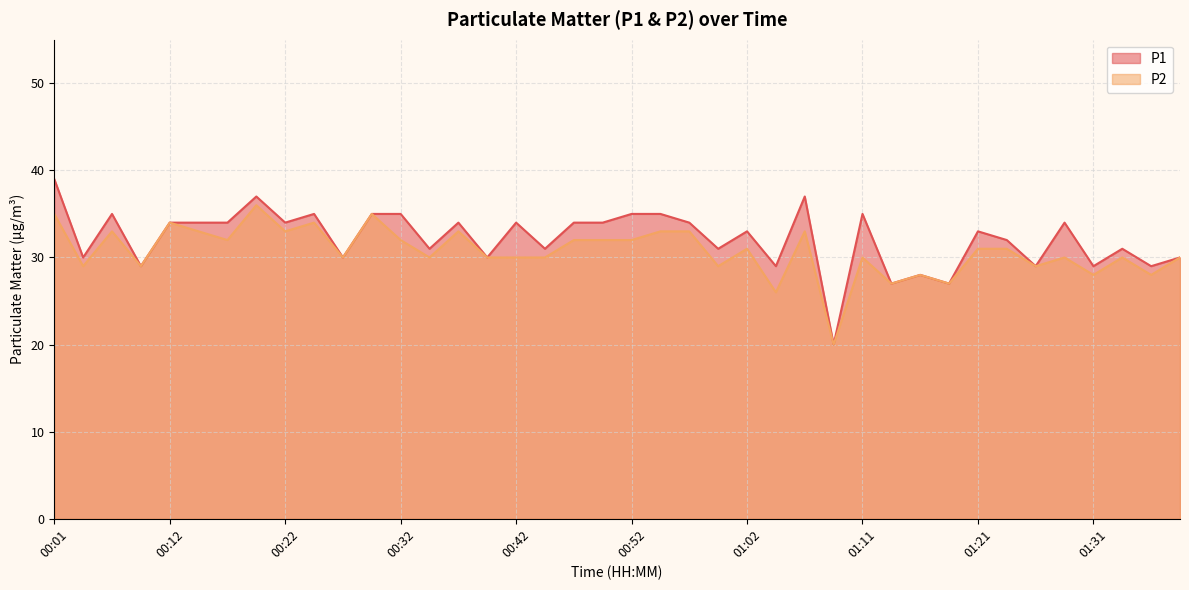

How many interior local valleys does the P2 series have?

14